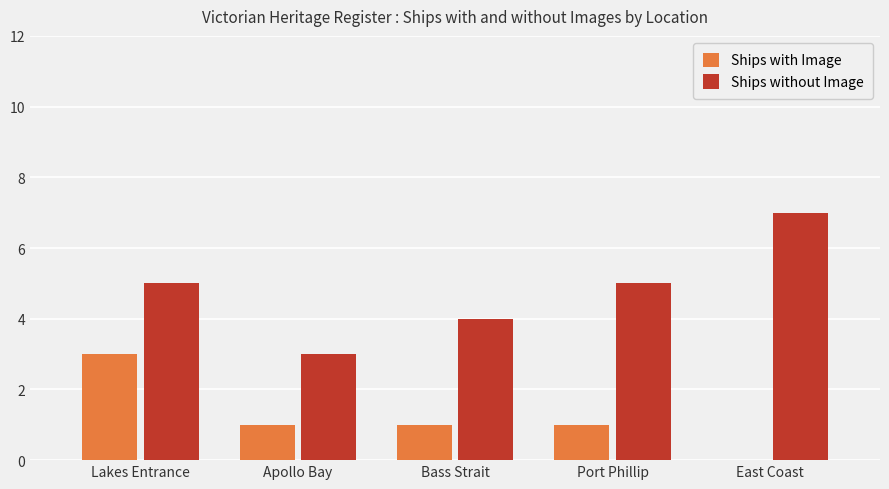

The Ships without Image series shows 7 at East Coast. True or false?

True